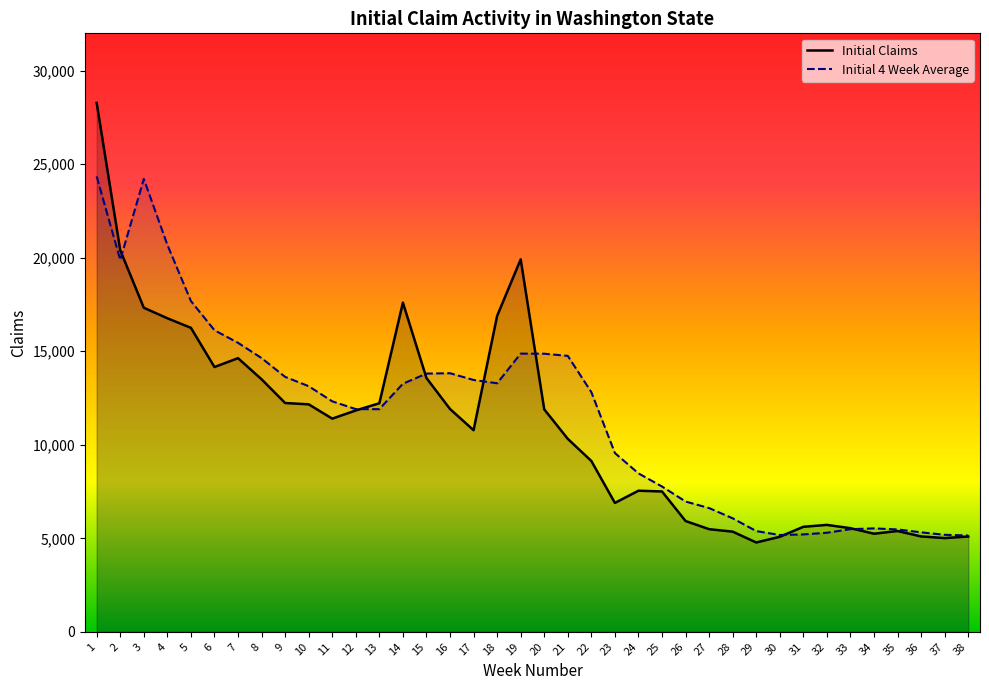

What is the difference between the second highest and second lowest values in the Initial 4 Week Average series?

19039.2